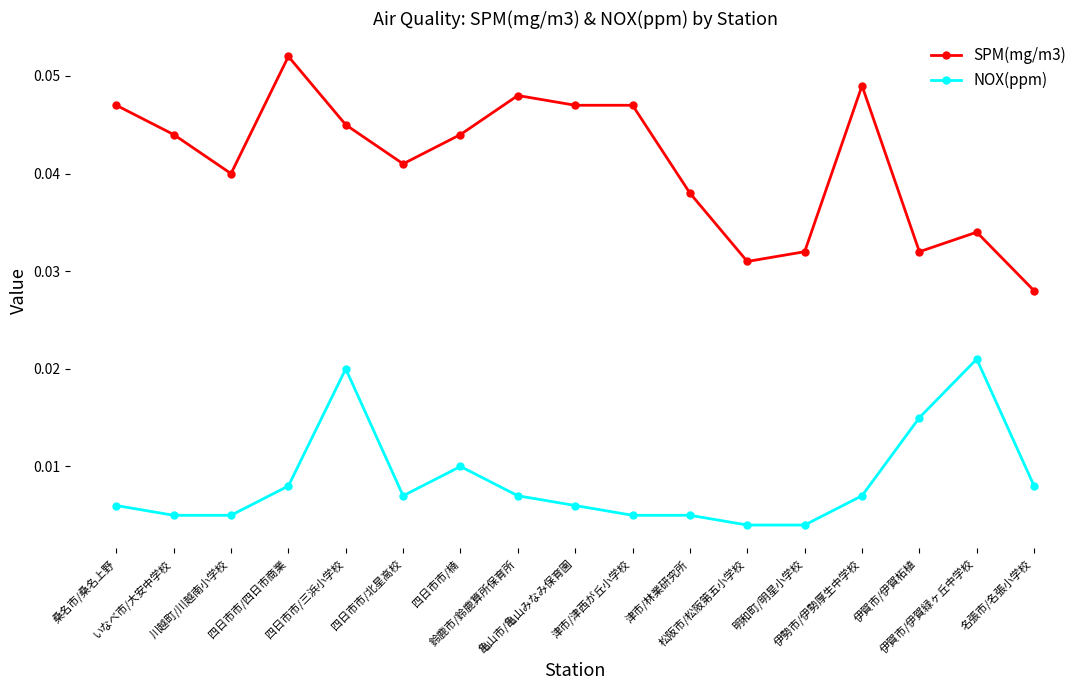

Does the chart display data point markers on the line(s)?

Yes